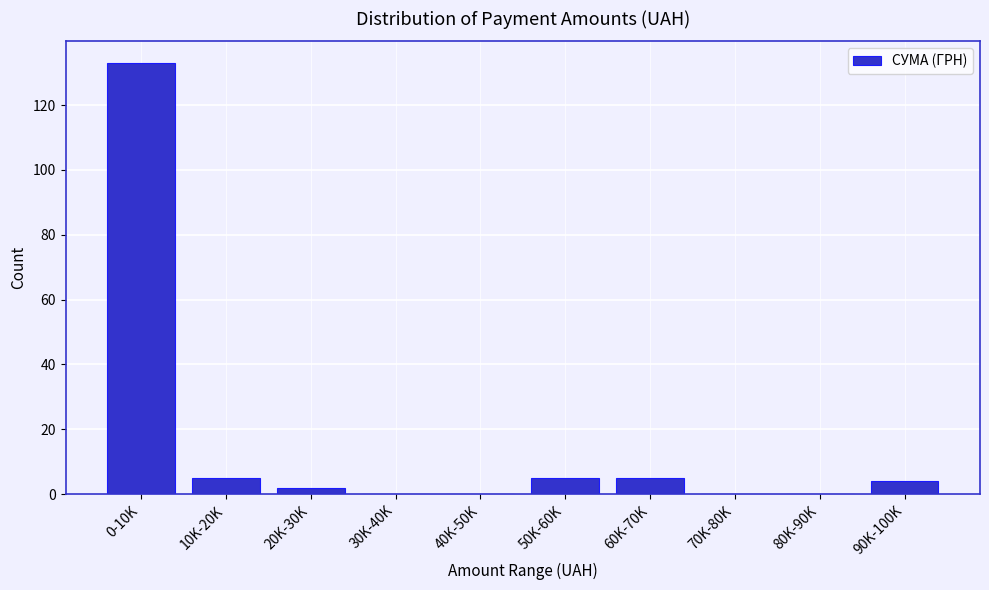

Reading right to left, what are all the values shown in this chart?

90K-100K=4	80K-90K=0	70K-80K=0	60K-70K=5	50K-60K=5	40K-50K=0	30K-40K=0	20K-30K=2	10K-20K=5	0-10K=133